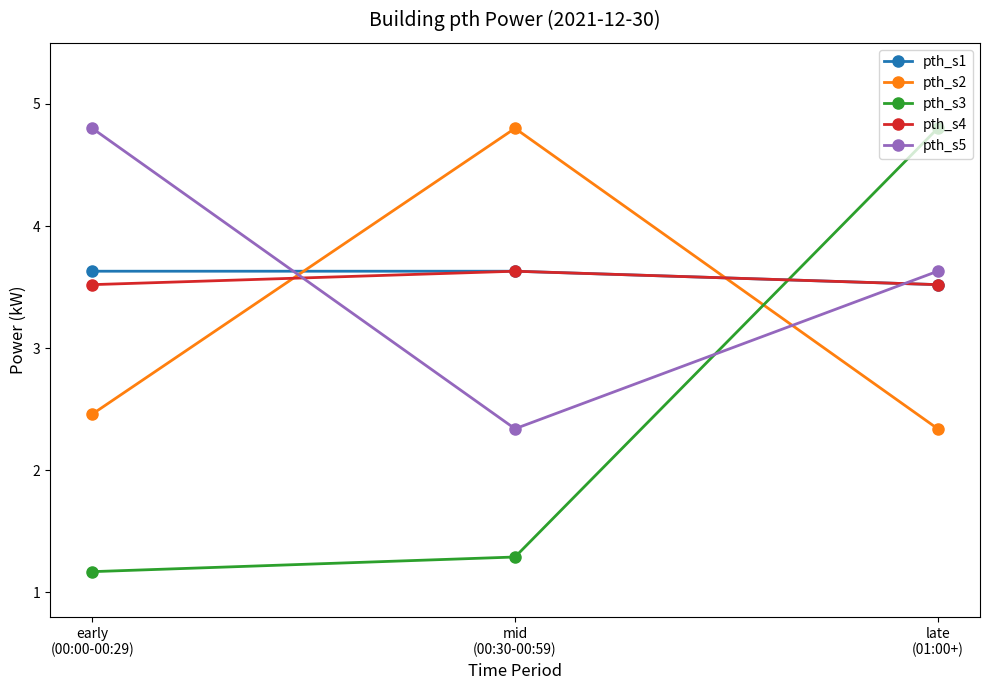

Reading left to right, list all the values displayed in this chart.

pth_s1: early
(00:00-00:29)=3.6	mid
(00:30-00:59)=3.6	late
(01:00+)=3.5
pth_s2: early
(00:00-00:29)=2.5	mid
(00:30-00:59)=4.8	late
(01:00+)=2.3
pth_s3: early
(00:00-00:29)=1.2	mid
(00:30-00:59)=1.3	late
(01:00+)=4.8
pth_s4: early
(00:00-00:29)=3.5	mid
(00:30-00:59)=3.6	late
(01:00+)=3.5
pth_s5: early
(00:00-00:29)=4.8	mid
(00:30-00:59)=2.3	late
(01:00+)=3.6